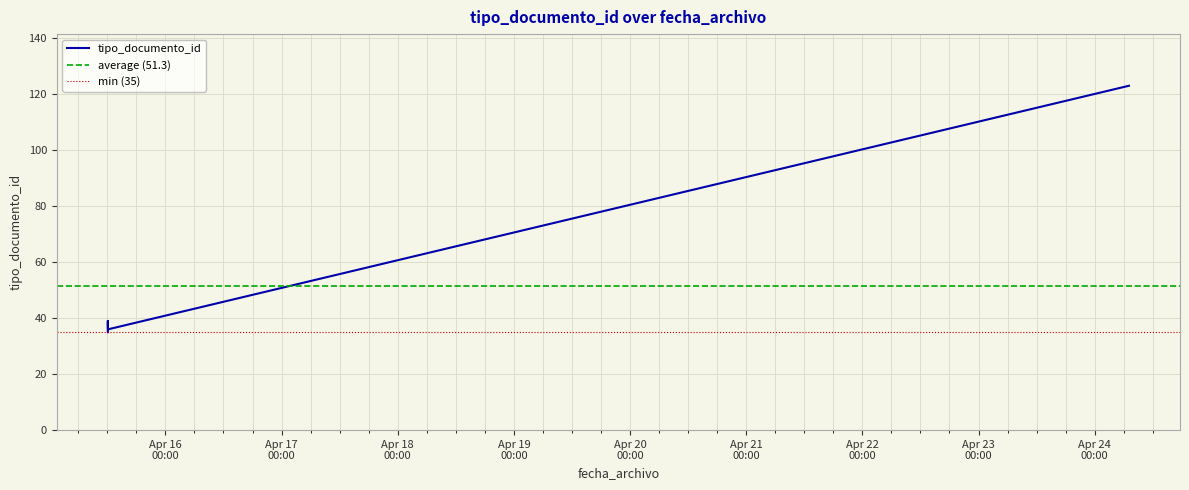

The value at 2016-04-15 12:07:59 is 36. True or false?

True